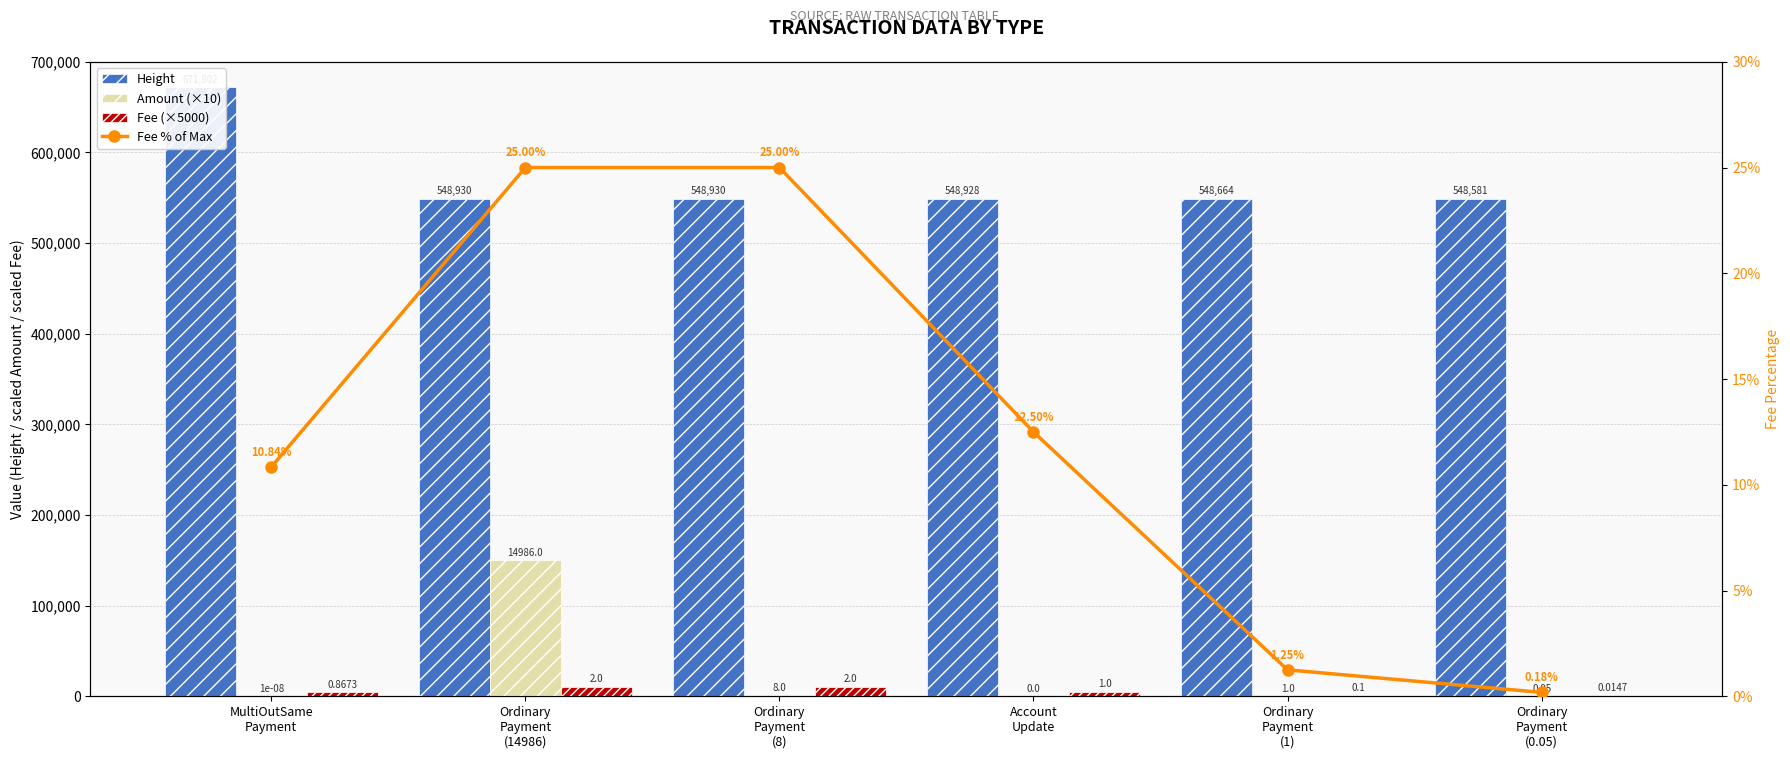

Is it true that Height equals 828546.6 at Account
Update?

False